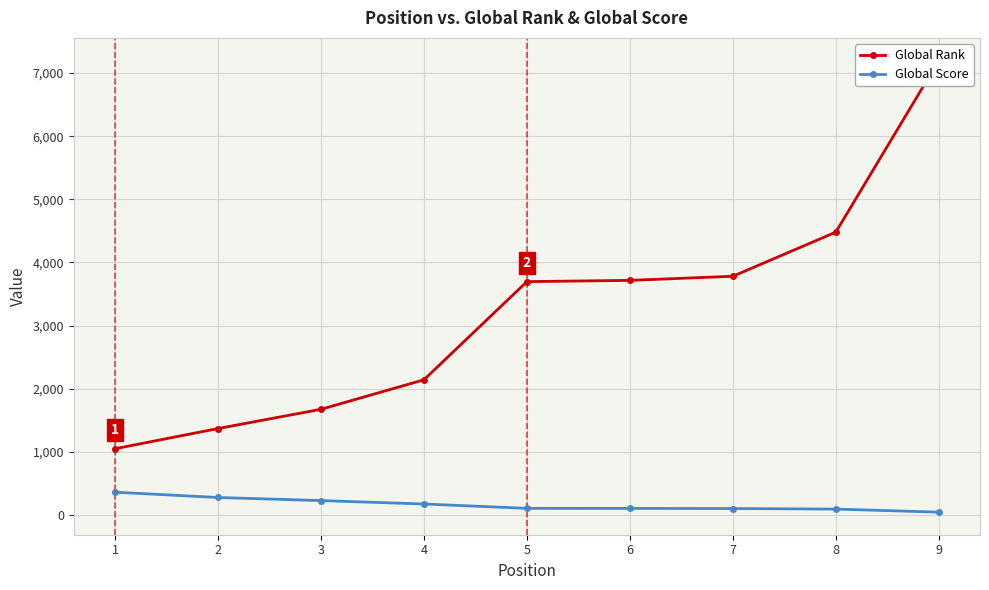

What is the maximum value shown in the chart?

7199